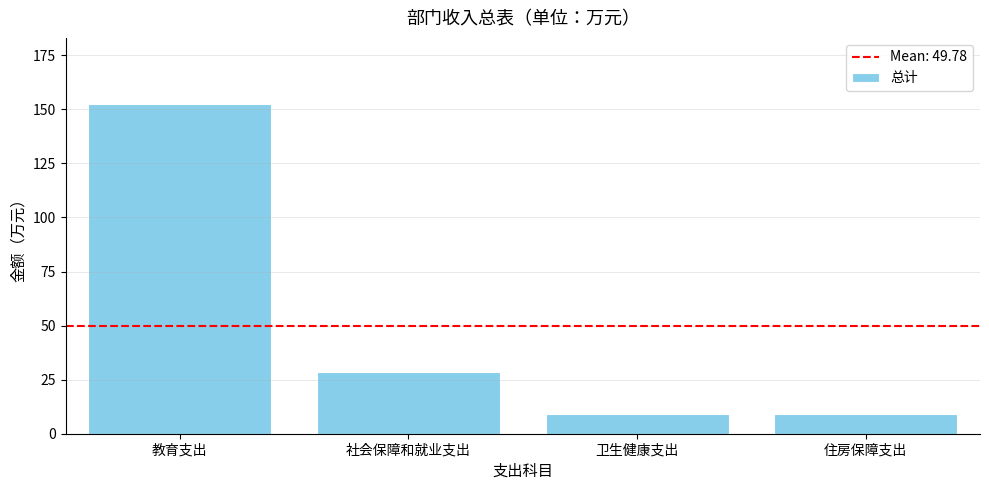

What is the value of the 1st bar from the left?

152.5